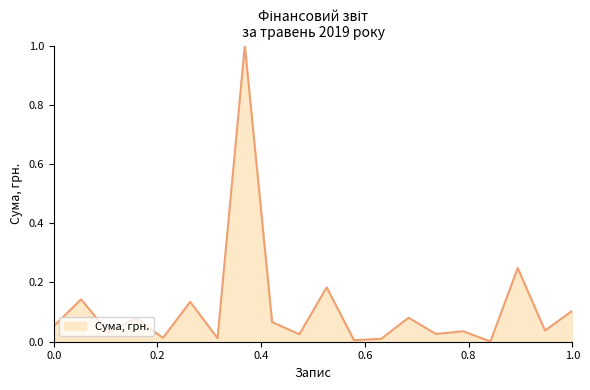

What is the difference between the maximum and minimum values?

1.0